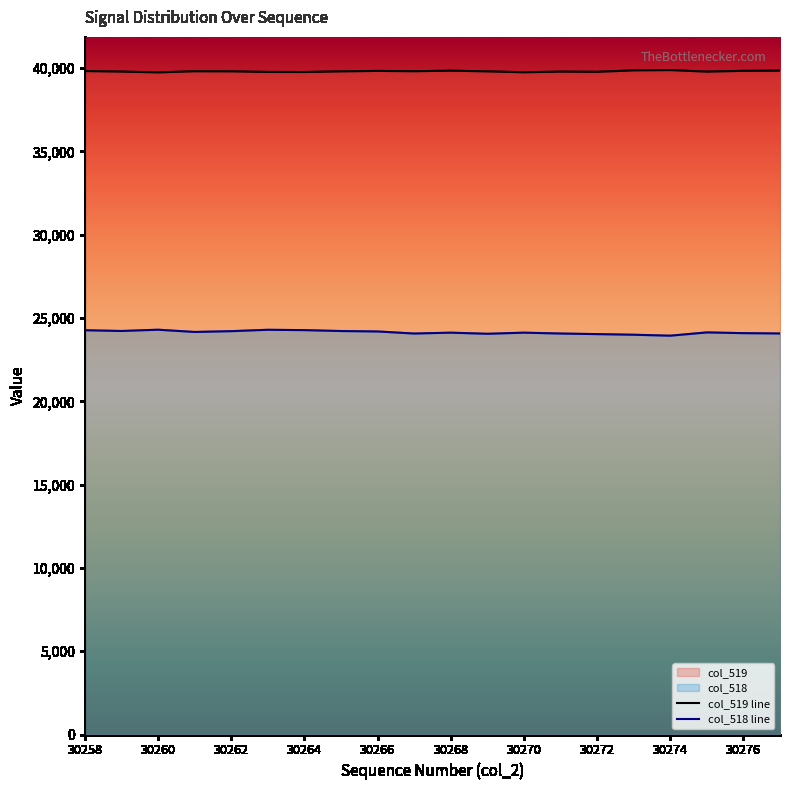

Is it true that col_519 line equals 39810 at 30262?

True